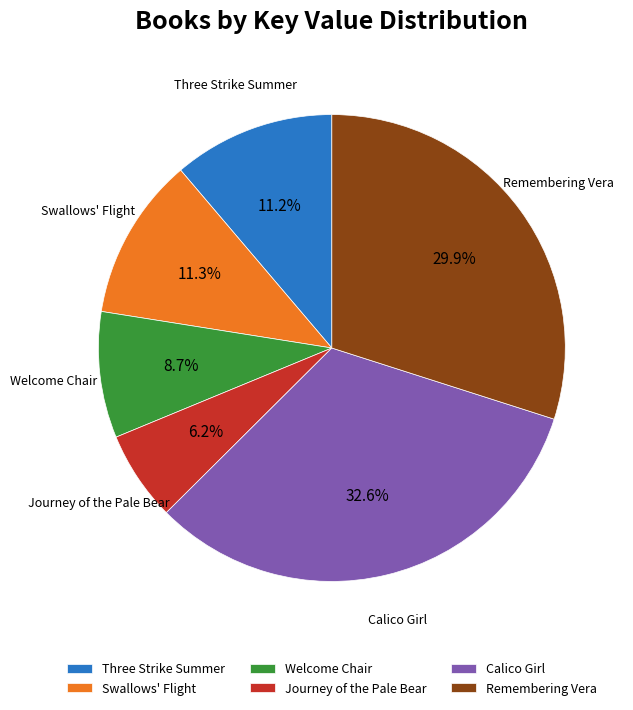

Count the number of slices in the pie.

6